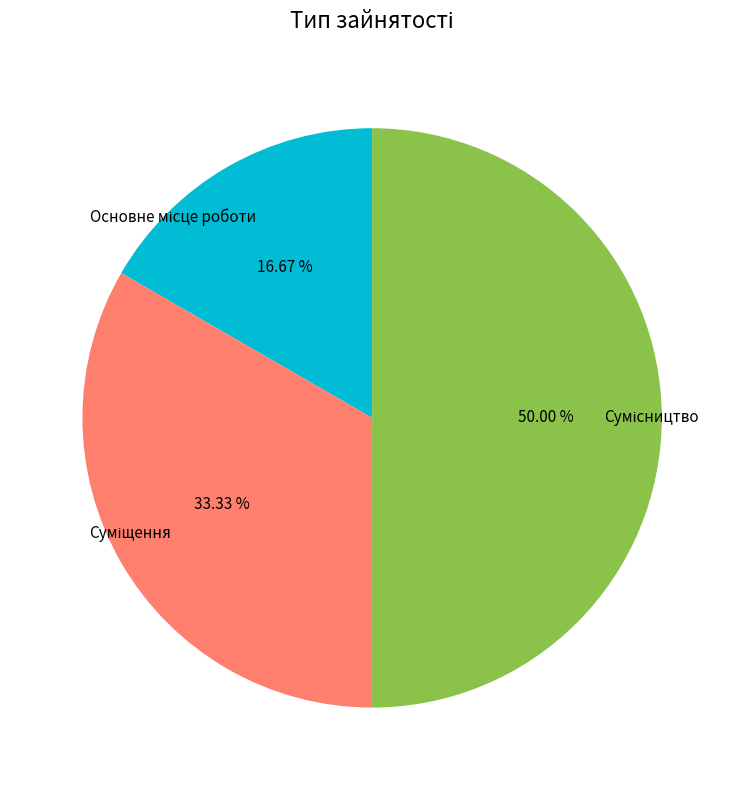

How many slices are in this pie chart?

3